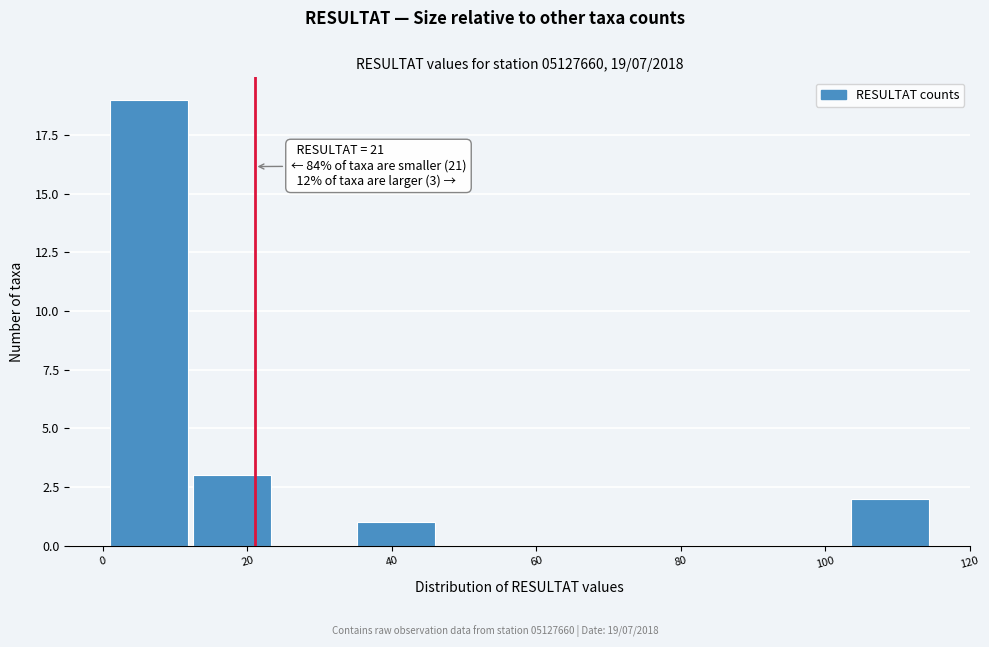

Over which range of the x-axis is the bar tallest?

1.0 to 12.4